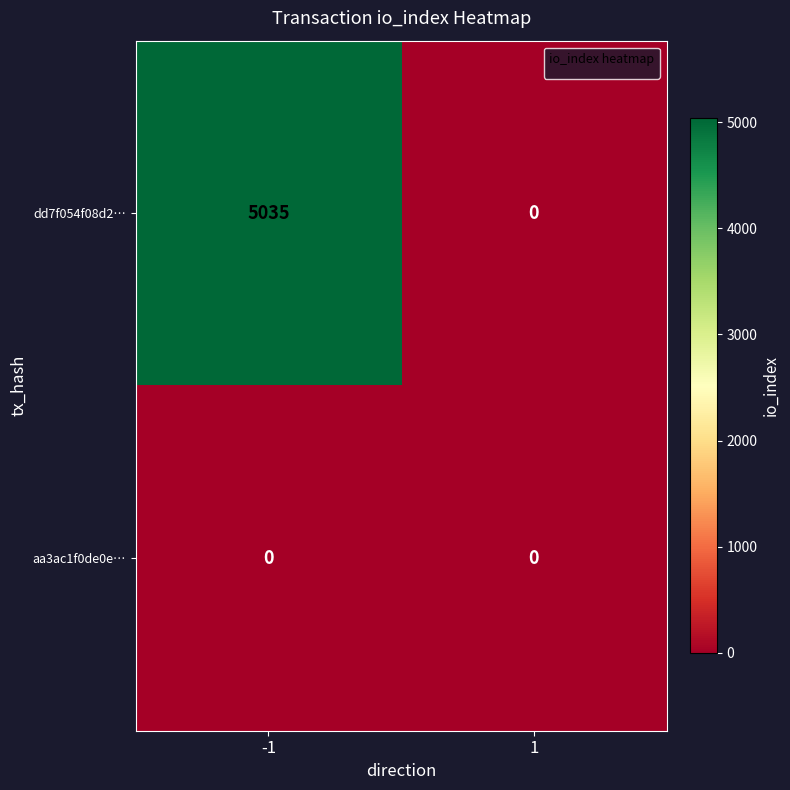

What is the greatest value displayed?

5035